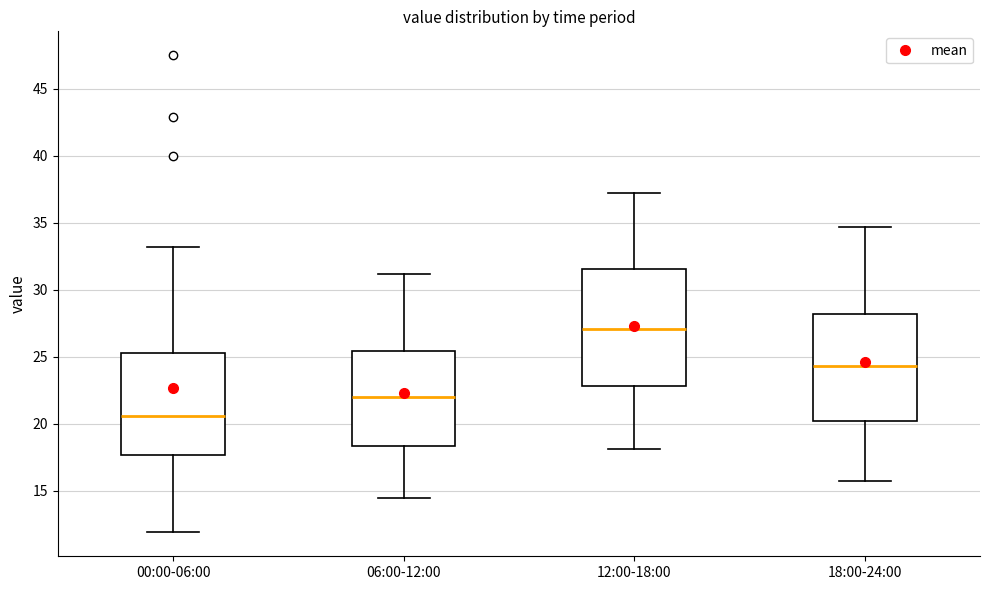

Reading left to right, read every box against the y-axis: the position of its median line, the range the box covers, and the ends of its whiskers. The values are not printed on the chart, so give them approximately, as read against the axis.

00:00-06:00: median 20.5, box 17.5 to 25.5, whiskers 12.0 to 33.0
06:00-12:00: median 22.0, box 18.5 to 25.5, whiskers 14.5 to 31.0
12:00-18:00: median 27.0, box 23.0 to 31.5, whiskers 18.0 to 37.0
18:00-24:00: median 24.5, box 20.0 to 28.0, whiskers 15.5 to 34.5